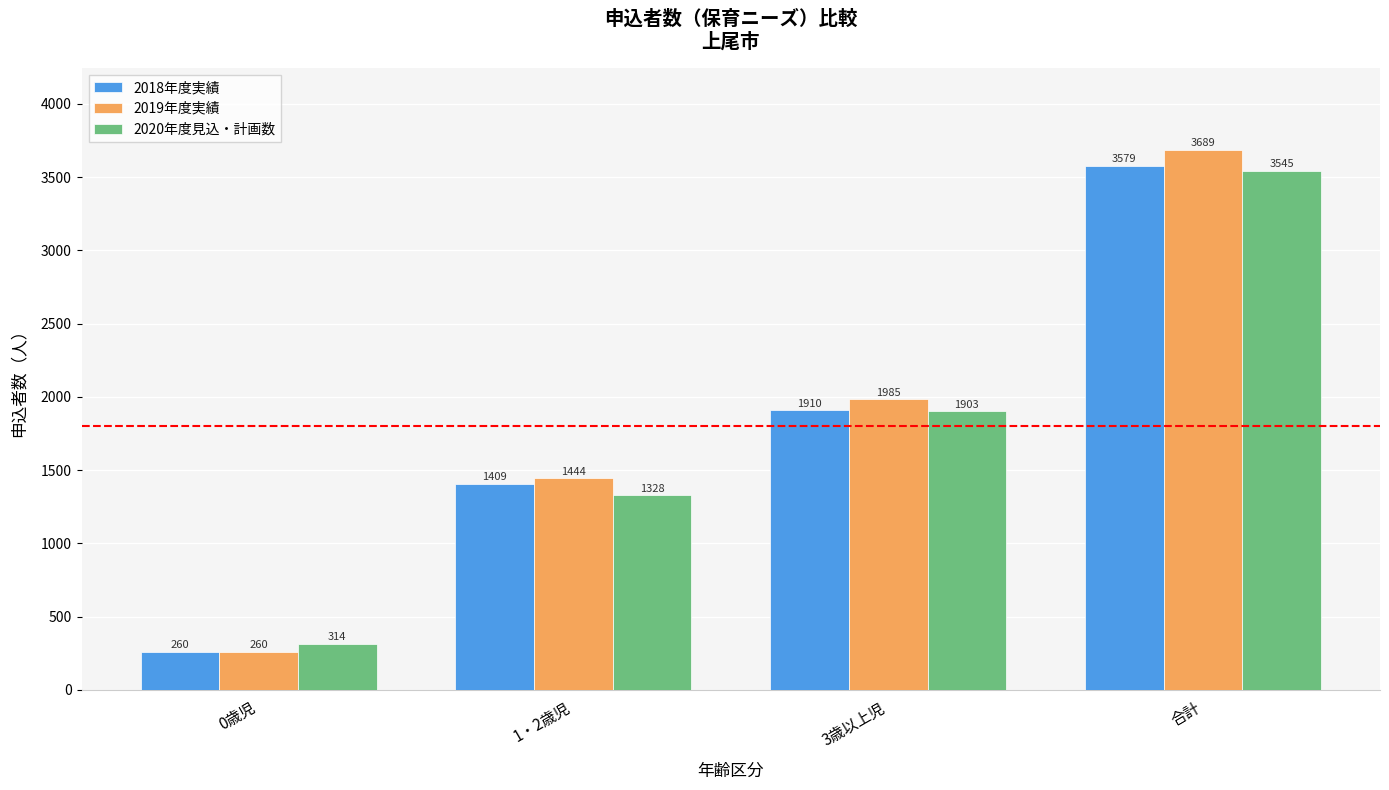

Count the 2020年度見込・計画数 values in the range 1328 to 3545.

3